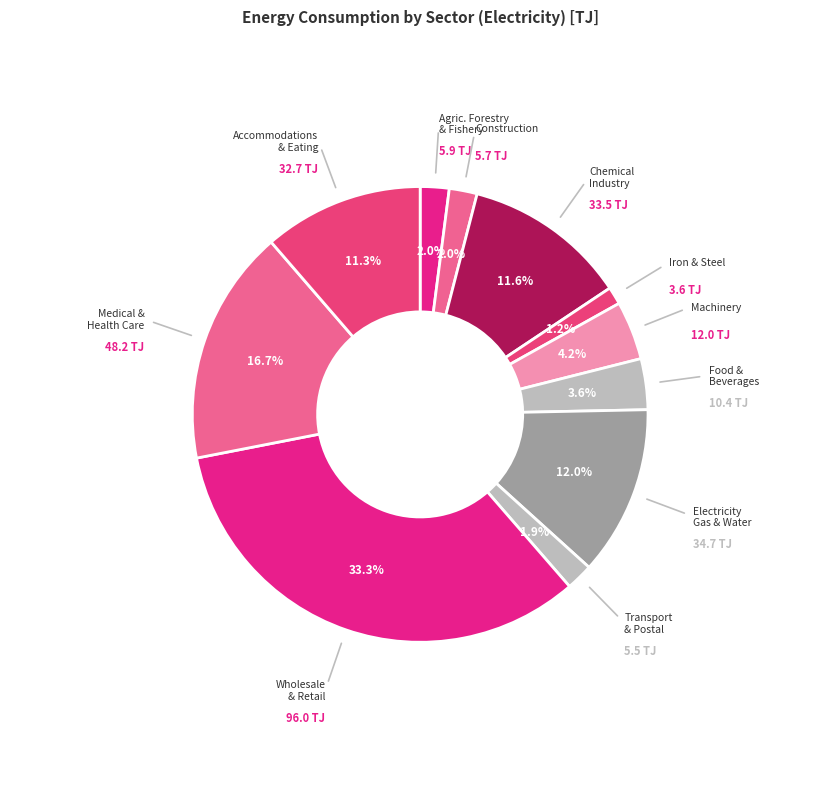

How many slices are in this pie chart?

11